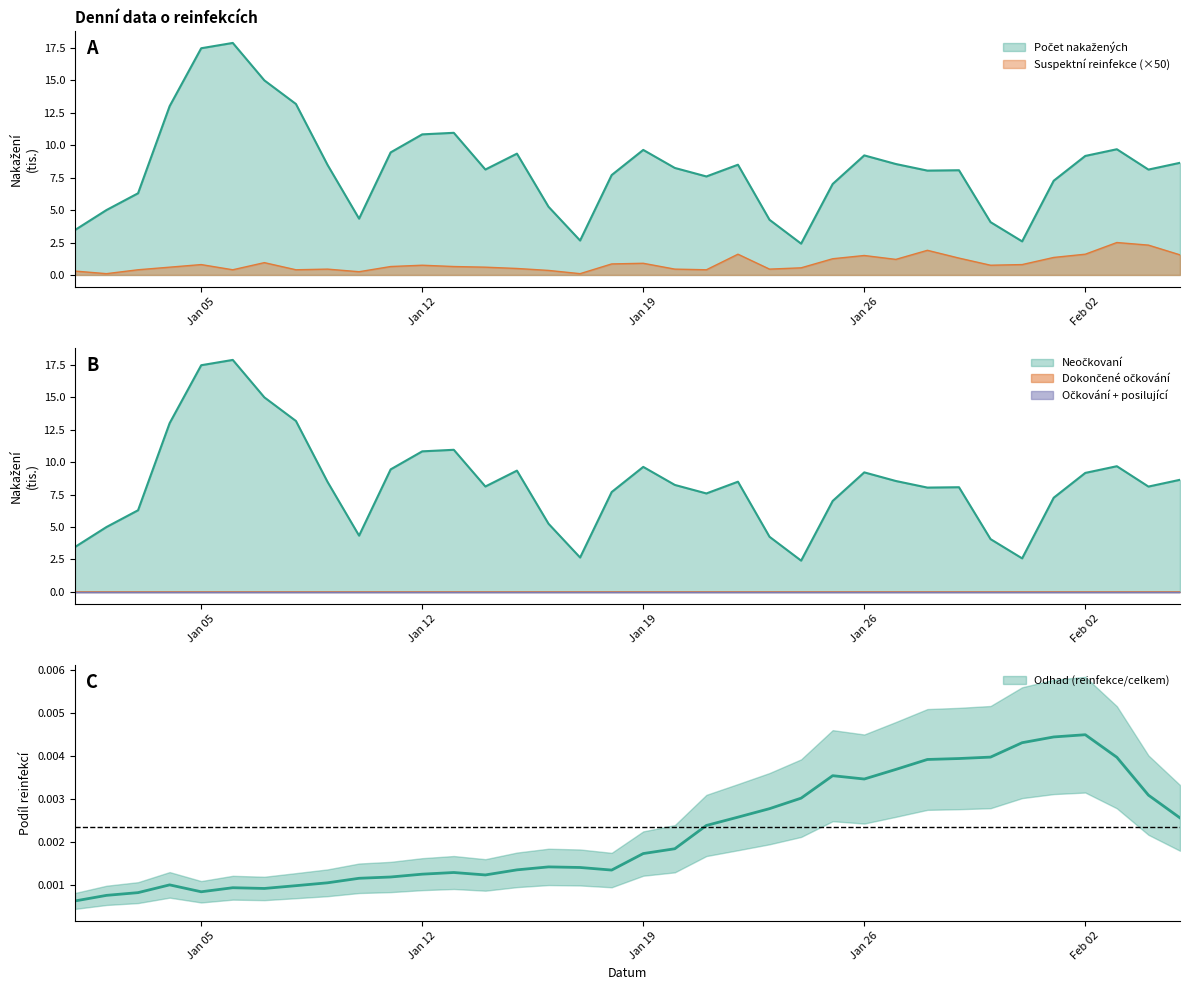

The value of Počet nakažených at 04.02.2021 is 3.5. True or false?

False